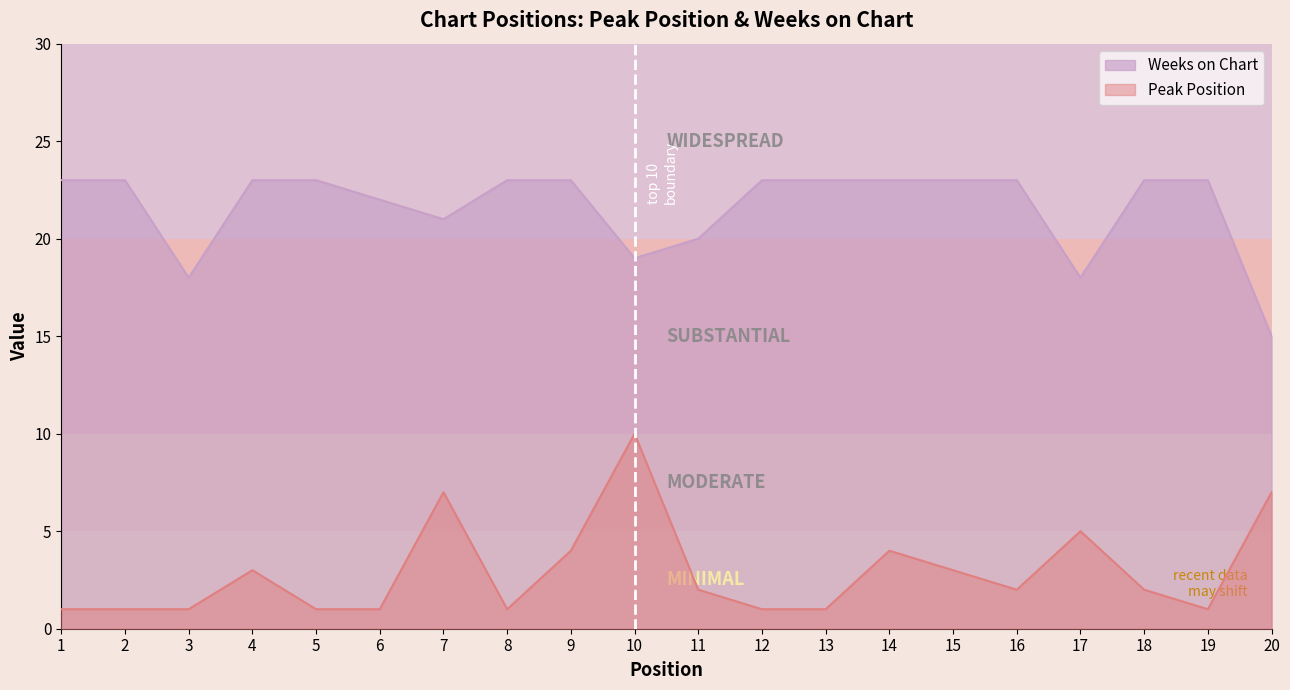

Is the value of Peak Position at 16 greater than the value of Weeks on Chart at 15?

No